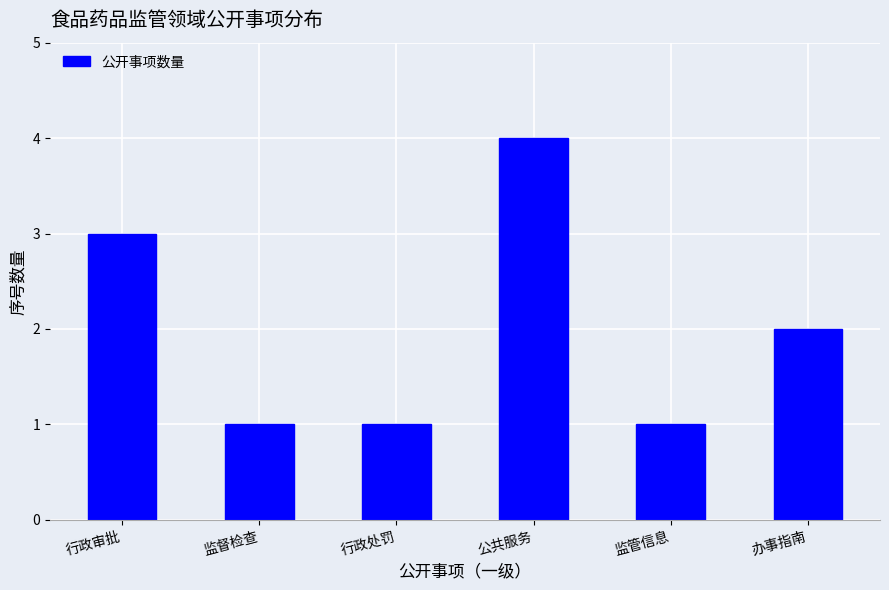

What is the label of the 1st bar from the left?

行政审批